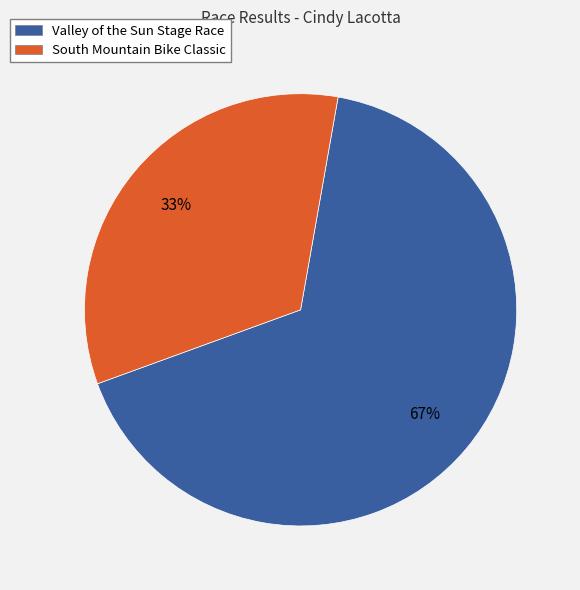

How many slices are in this pie chart?

2